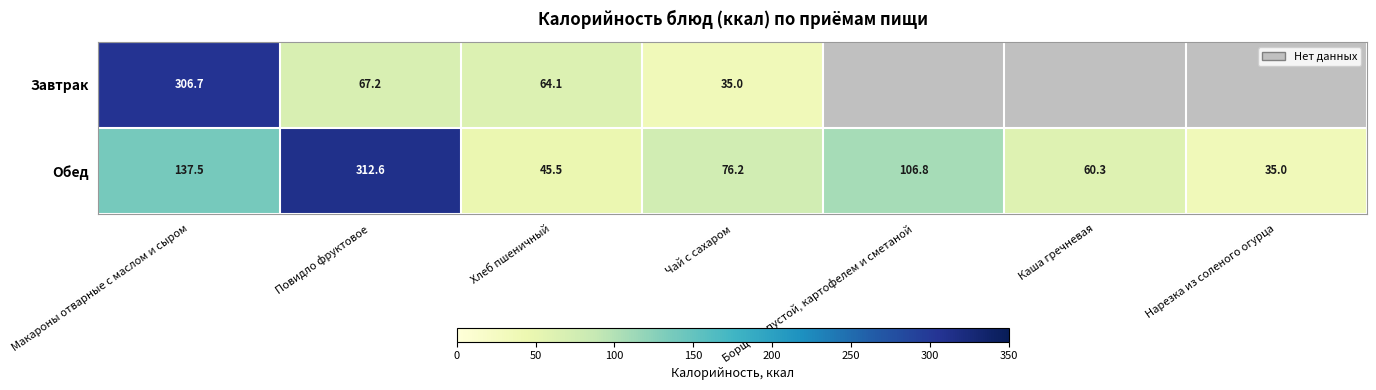

Which category has the lowest value across all series?

Чай с сахаром